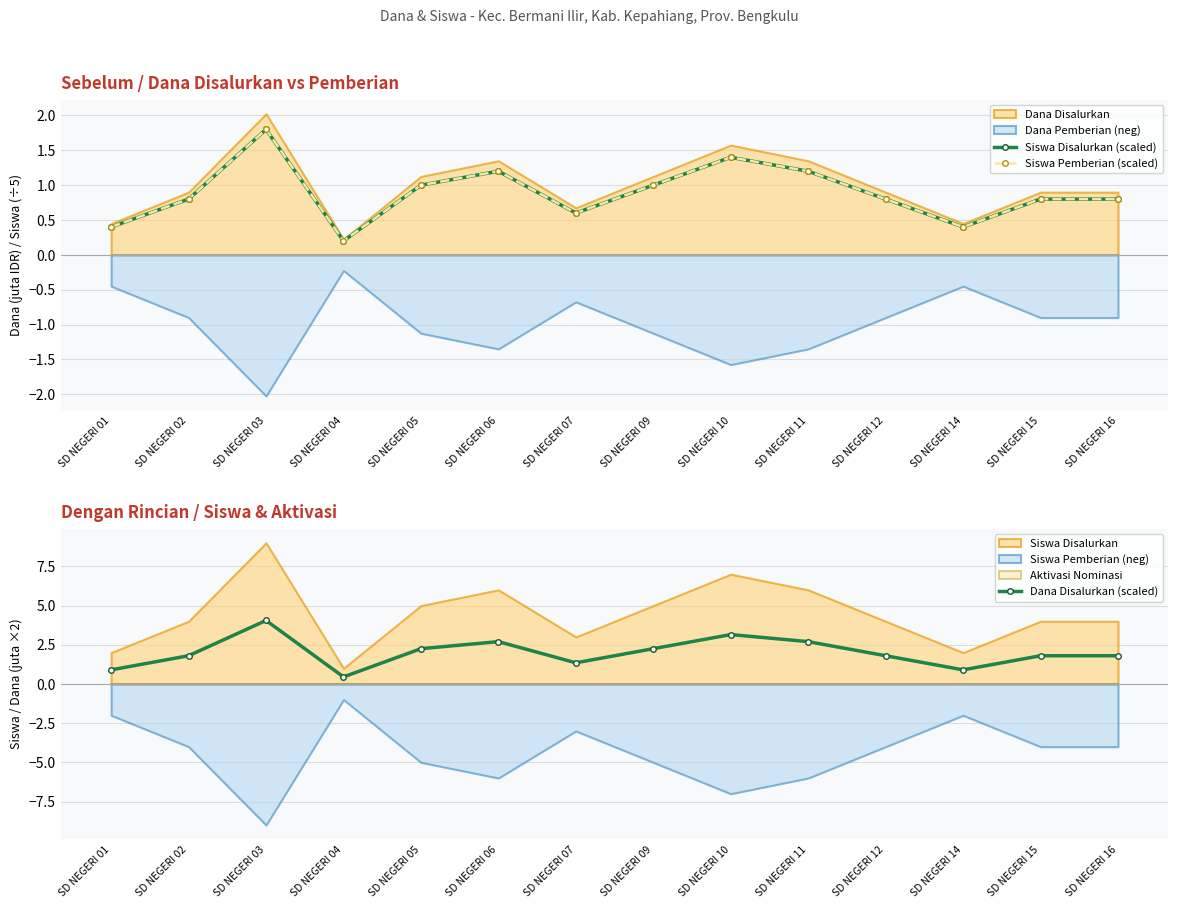

True or false: Siswa Pemberian (scaled) has a value of 0.3 at SD NEGERI 04.

False